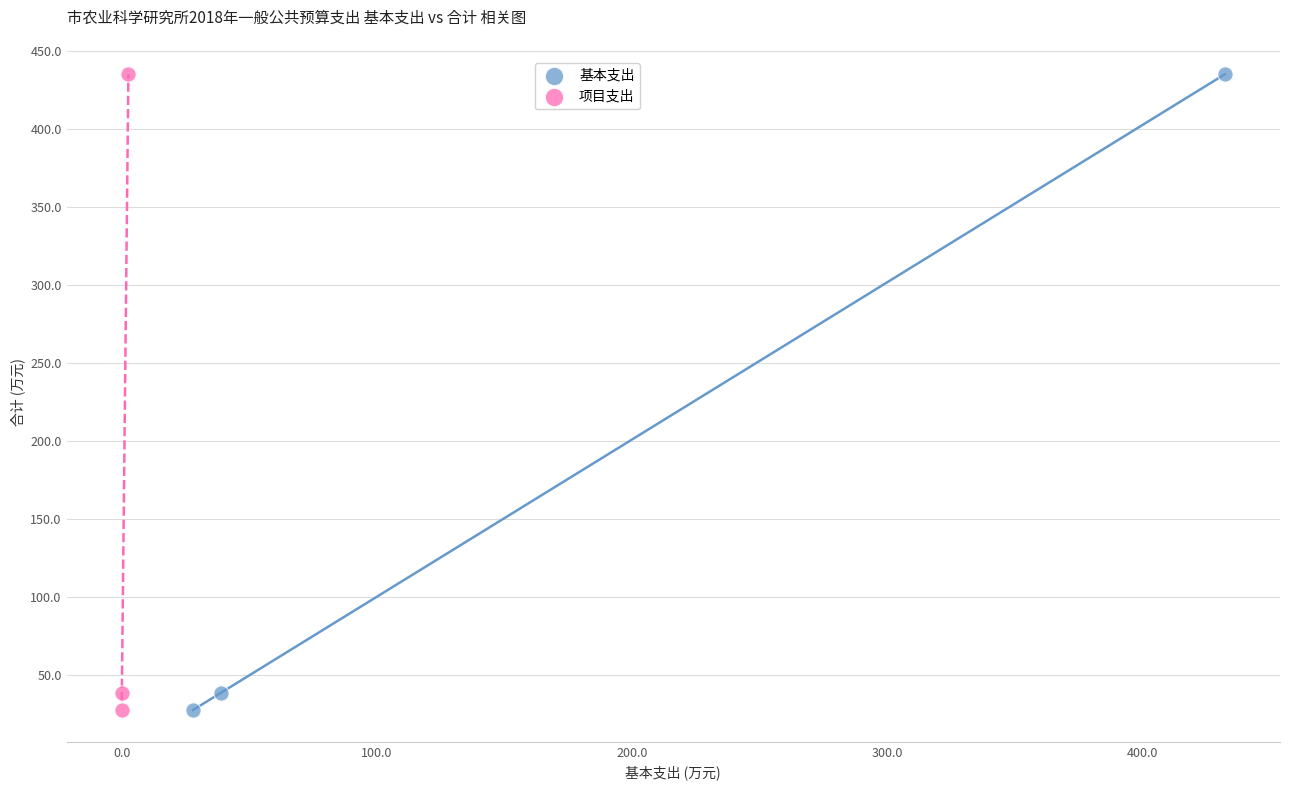

What are all the series names shown in the legend?

基本支出, 项目支出